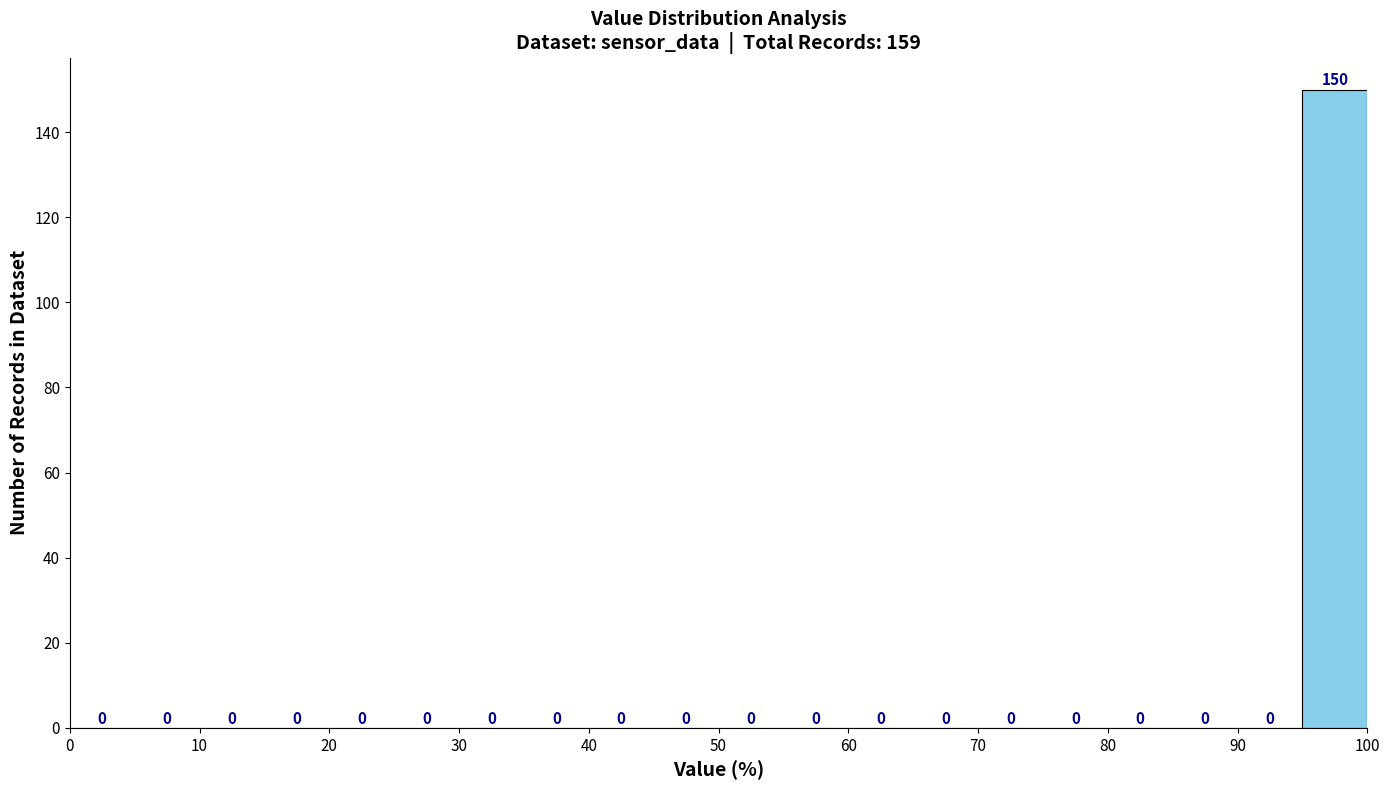

Over which range of the x-axis is the bar tallest?

95 to 100